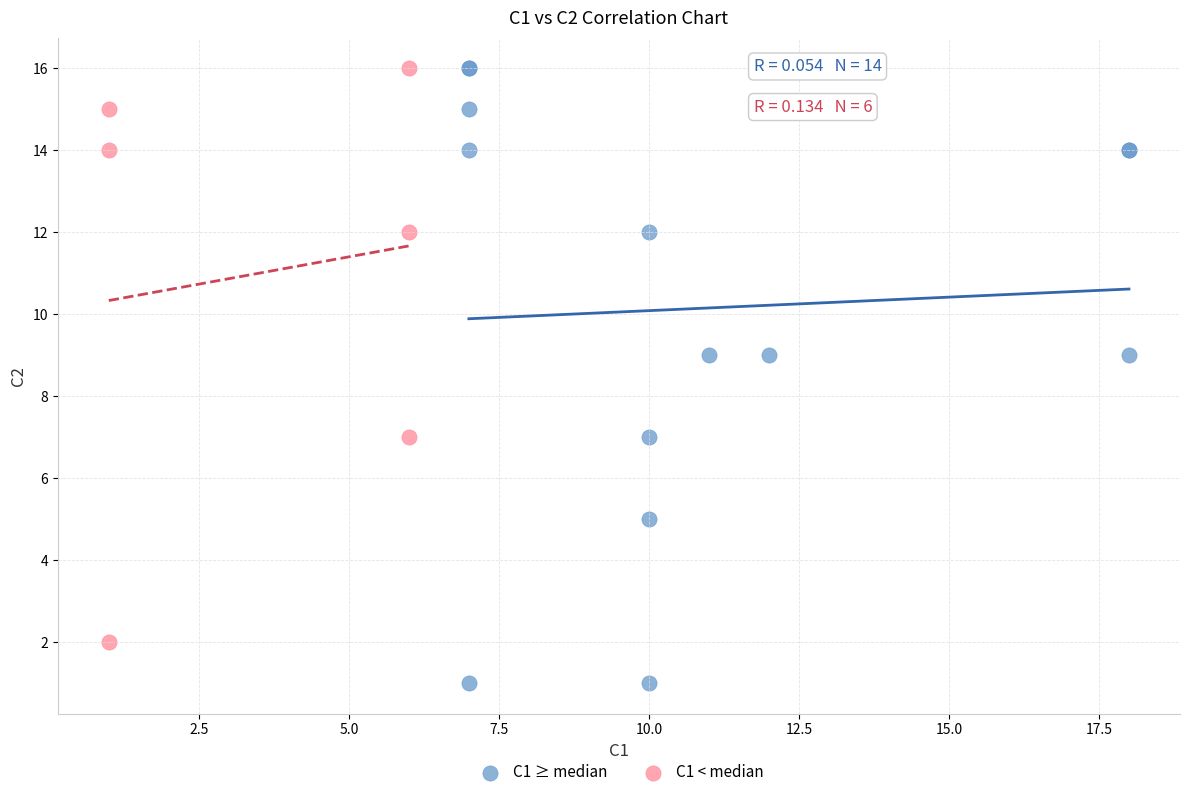

Which series has the widest spread of Y values?

C1 ≥ median